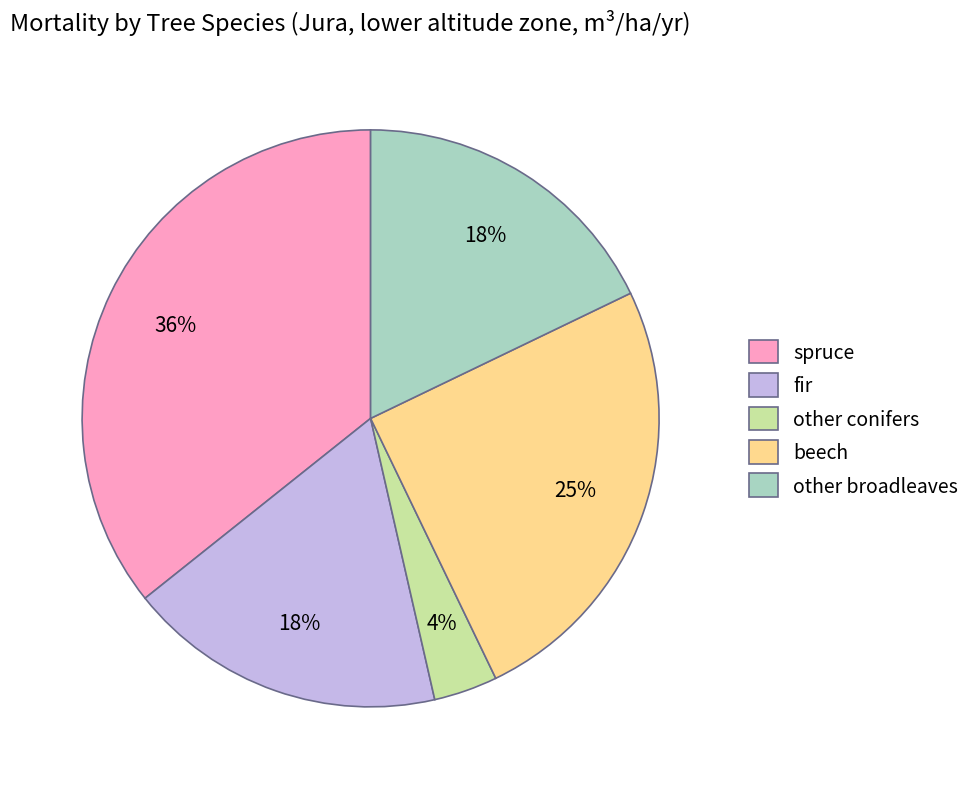

The fir slice represents 24% of the pie. True or false?

False